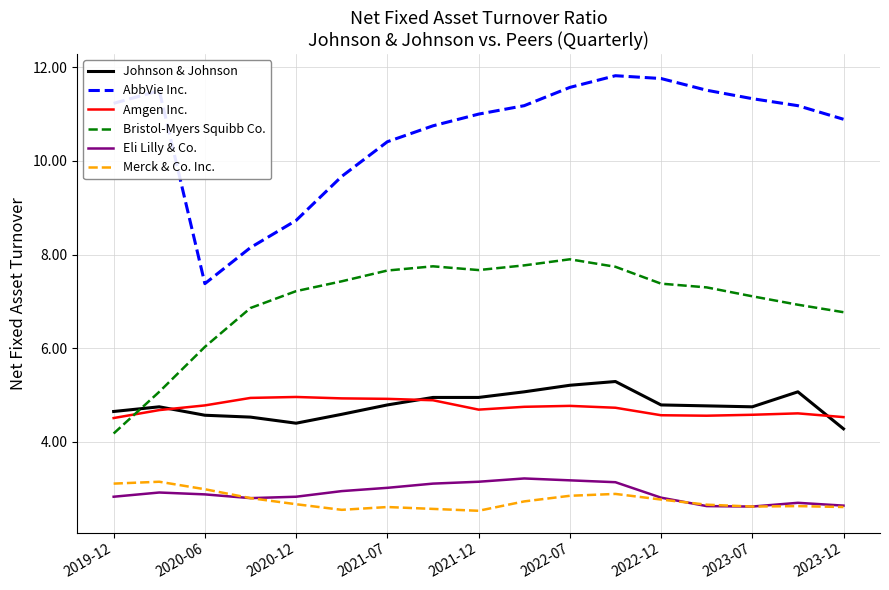

What is the sum of all Amgen Inc. values?

80.4